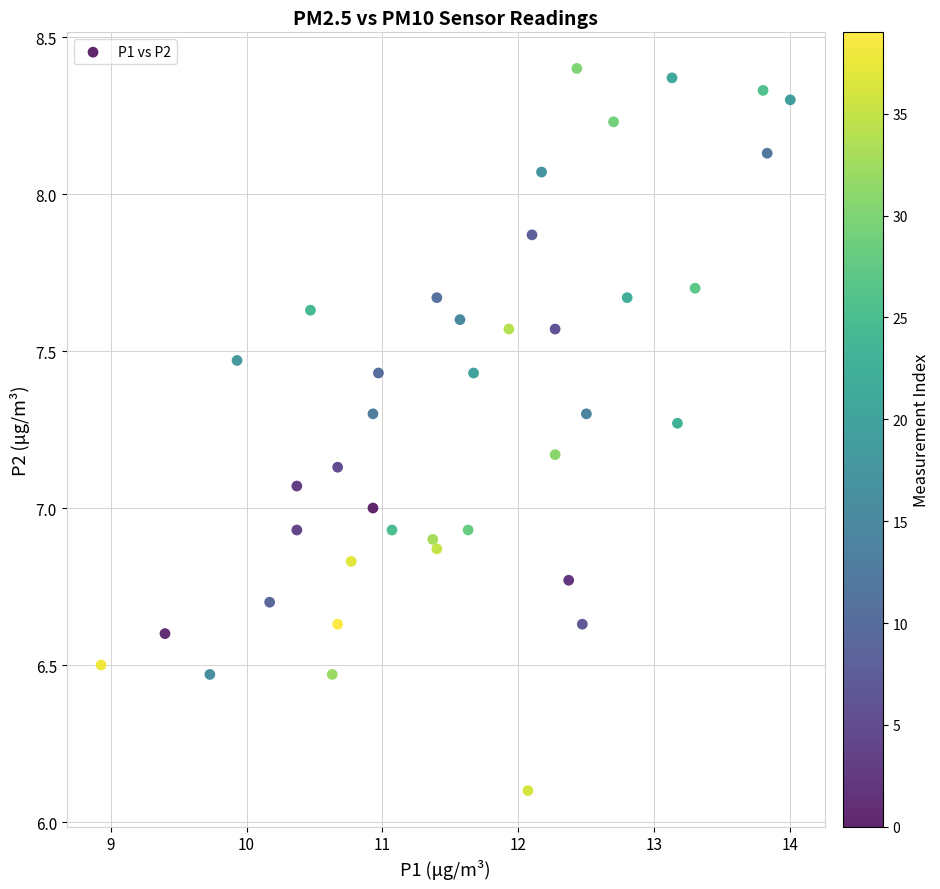

What is the range of Y values (max minus min)?

2.3